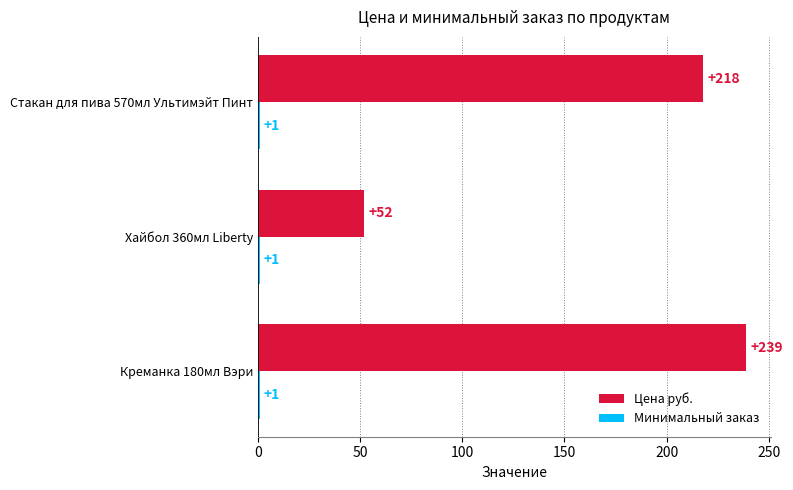

Is it true that Цена руб. equals 341 at Креманка 180мл Вэри?

False